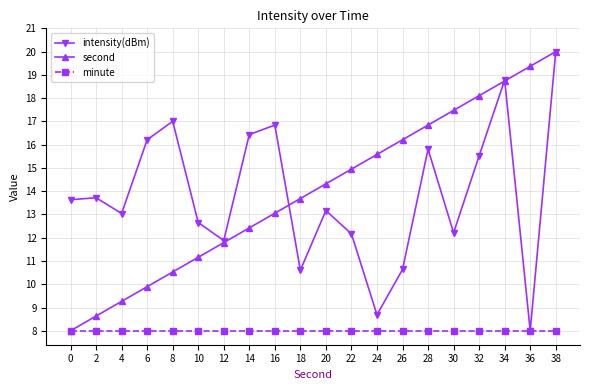

What is the sum of all intensity(dBm) values?

277.0